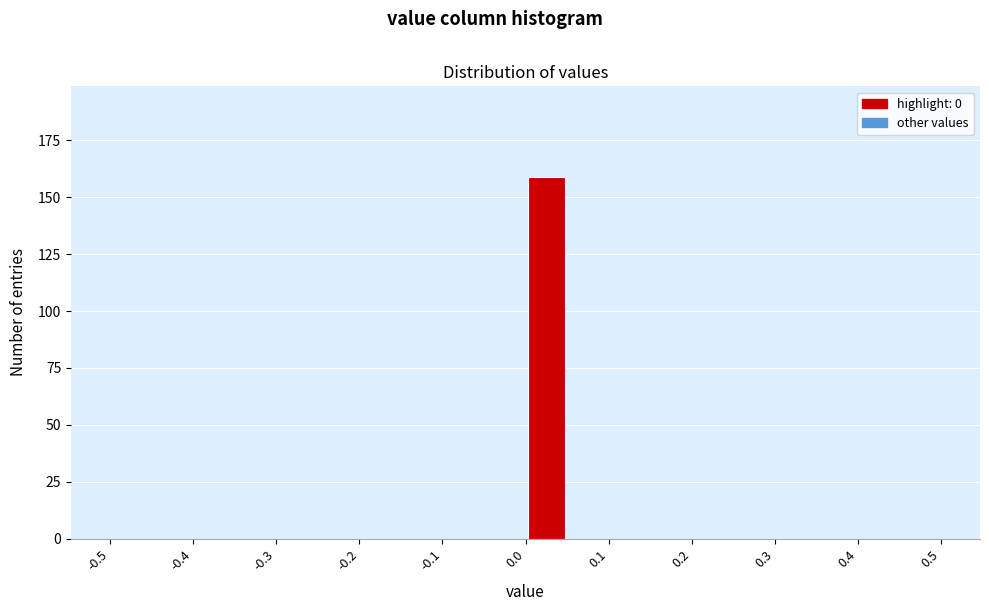

Over which range of the x-axis is the bar tallest?

0.00 to 0.05